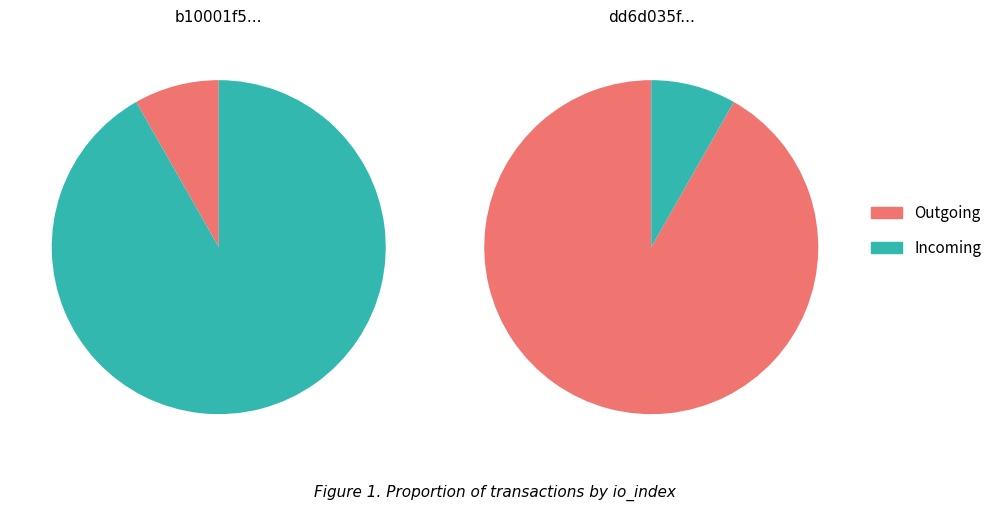

True or false: io_index accounts for 88% of the total.

True